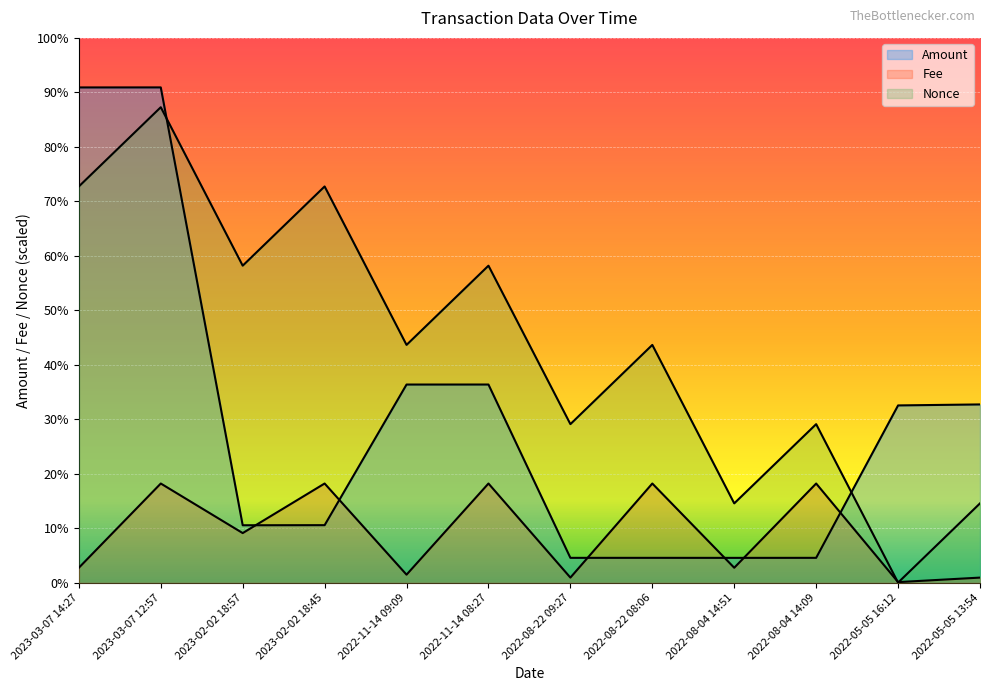

How many times do Nonce and Fee cross each other?

2